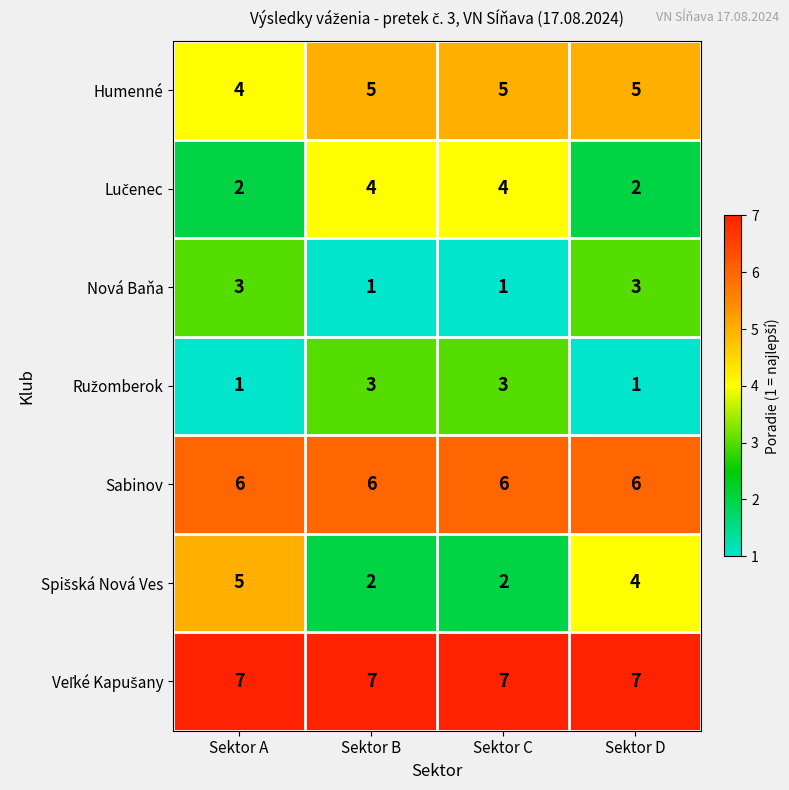

At how many categories does at least one series exceed 5?

4